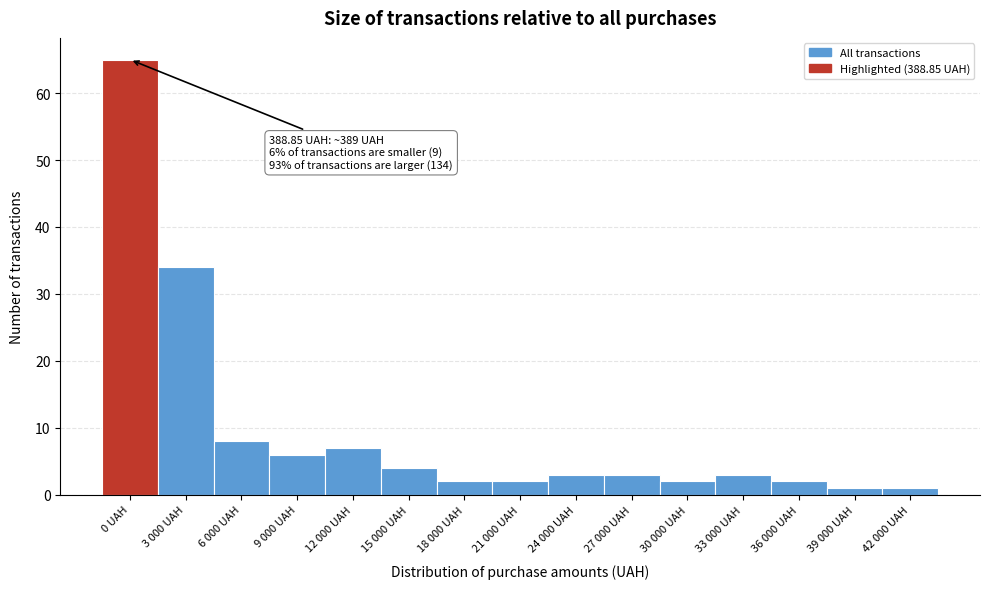

Reading left to right, transcribe all the data shown in this chart.

65	34	8	6	7	4	2	2	3	3	2	3	2	1	1